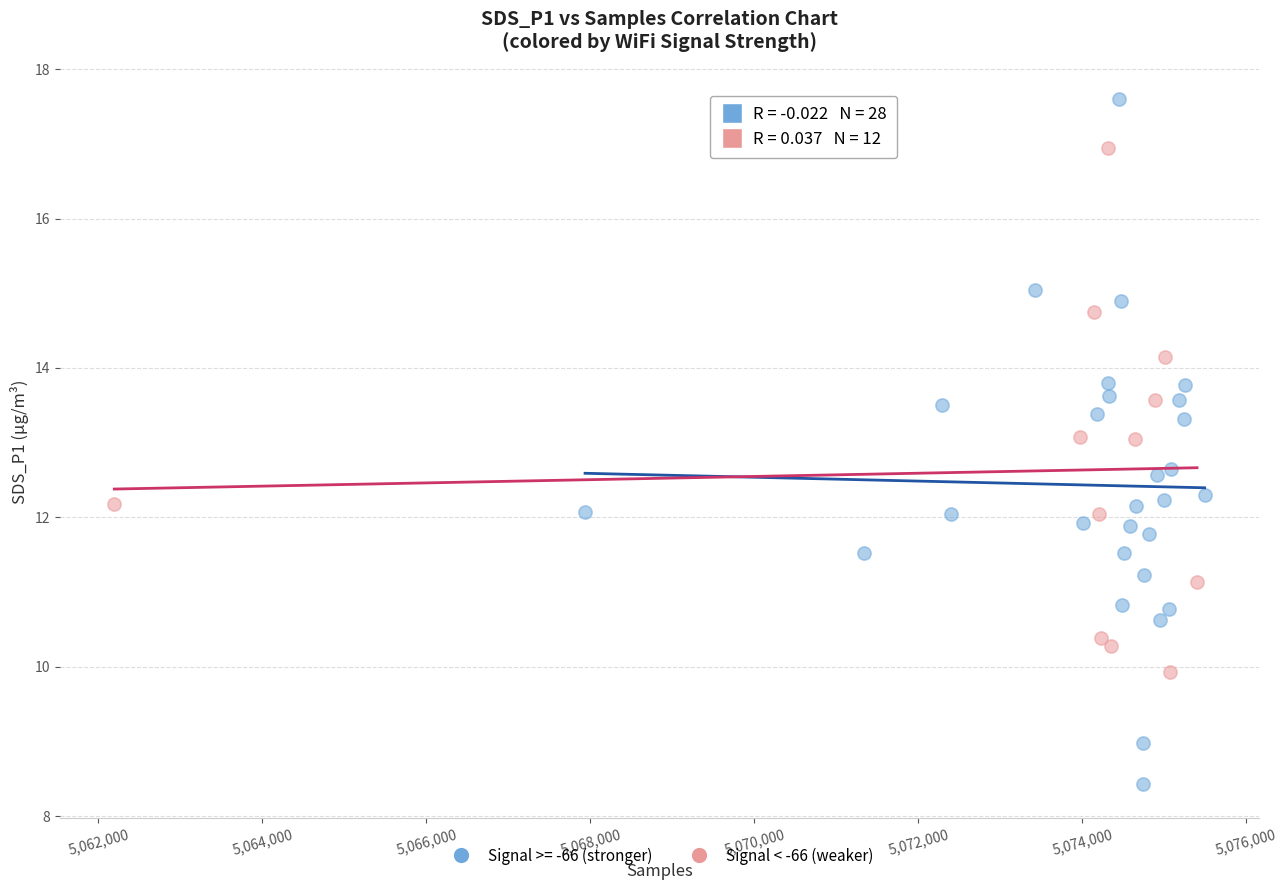

Which series has the widest spread of Y values?

Signal >= -66 (stronger)